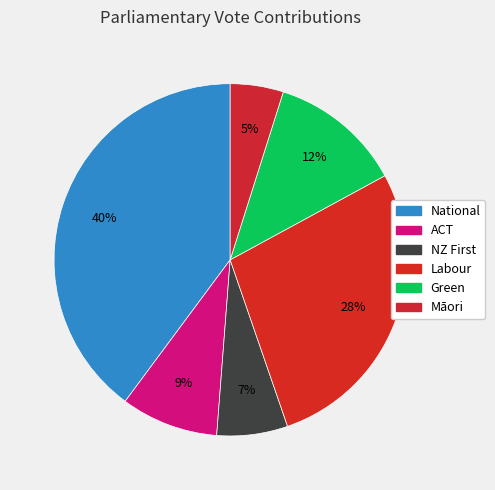

Which slice is the smallest?

Māori